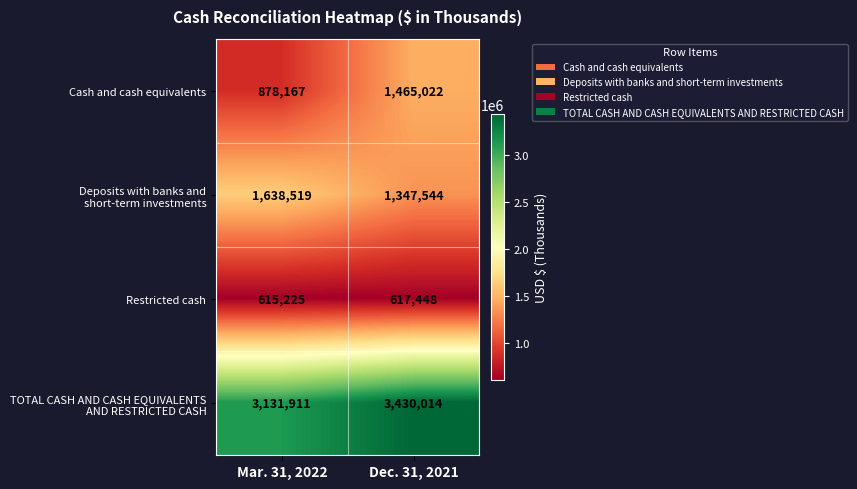

How many data points in Cash and cash equivalents are less than 1465022?

1